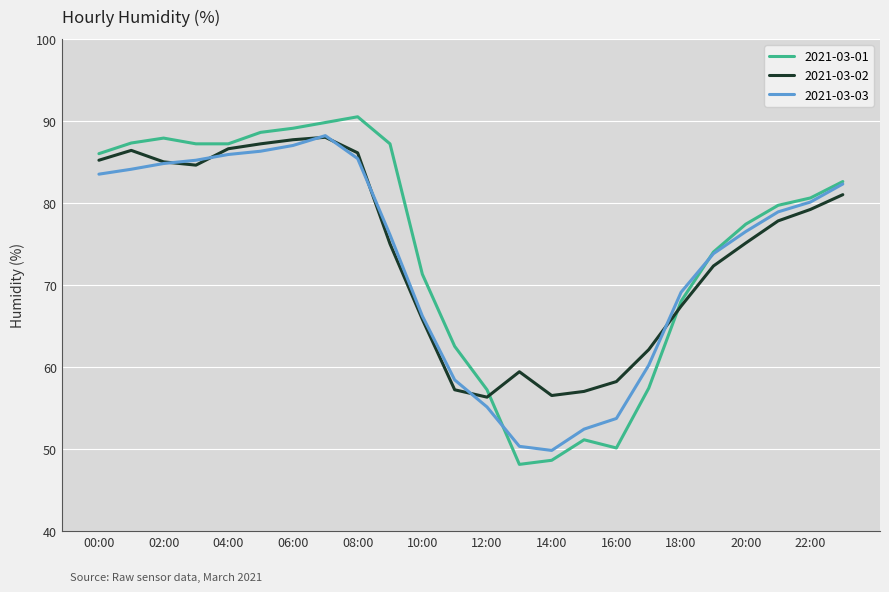

What is the highest value of the 2021-03-01 series?

90.5